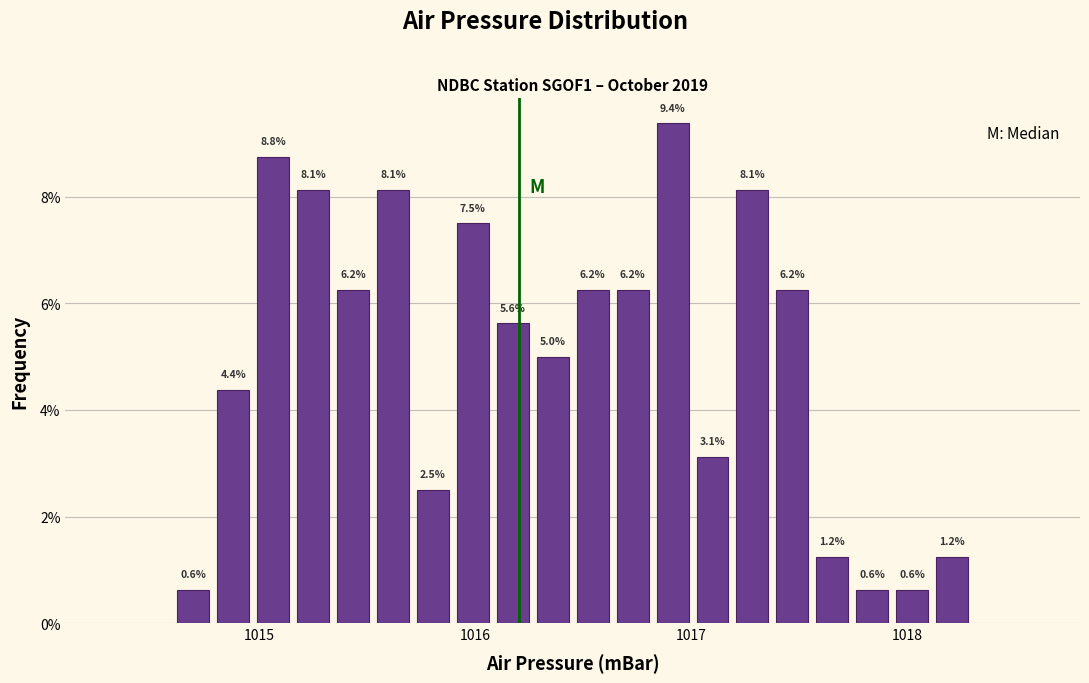

Read against the x-axis, roughly where is the centre of the tallest bar?

1016.9